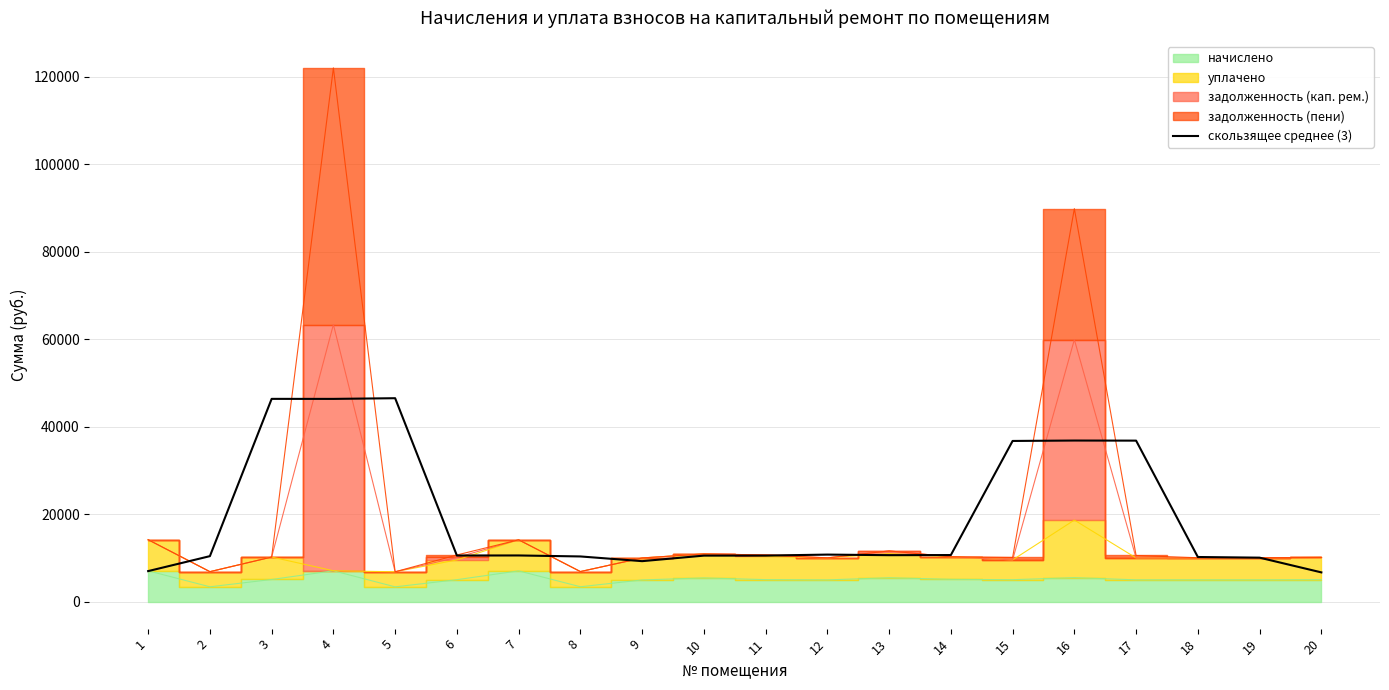

What is the highest value of the скользящее среднее (3) series?

46544.0